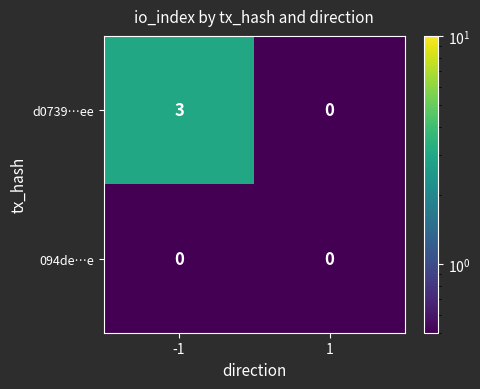

Reading right to left, extract all data points from this chart.

d0739…ee: 1=0	-1=3
094de…e: 1=0	-1=0